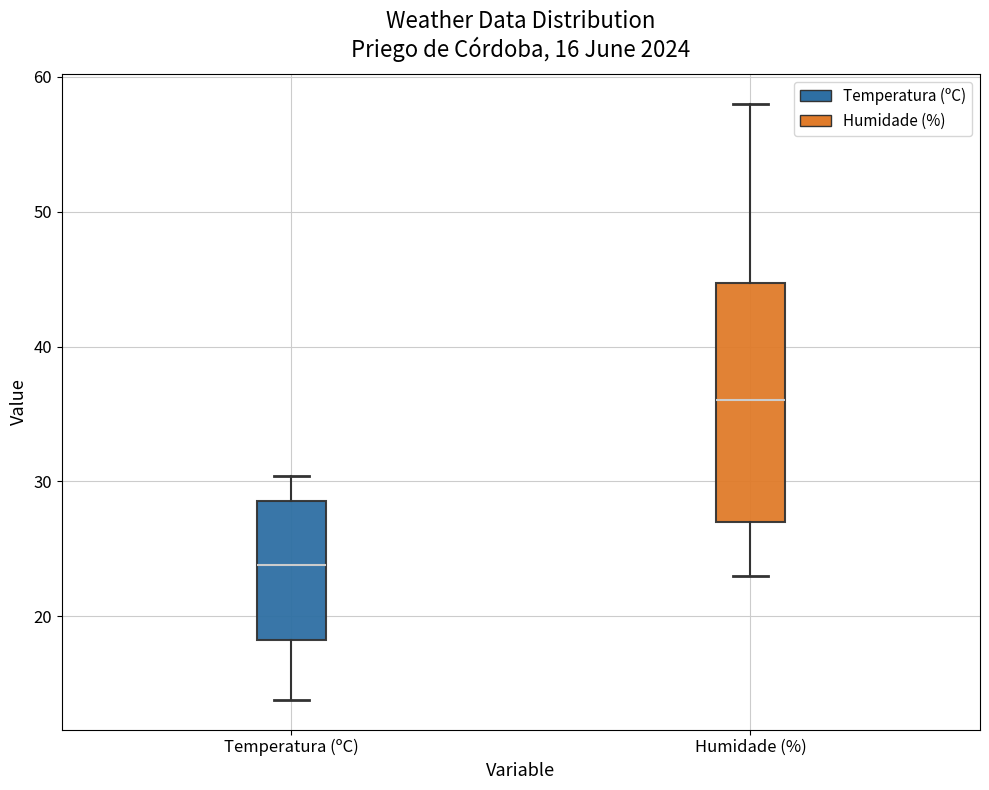

Where does the lower whisker of the box for Humidade (%) end on the y-axis? The values are not printed on the chart, so give them approximately, as read against the axis.

23